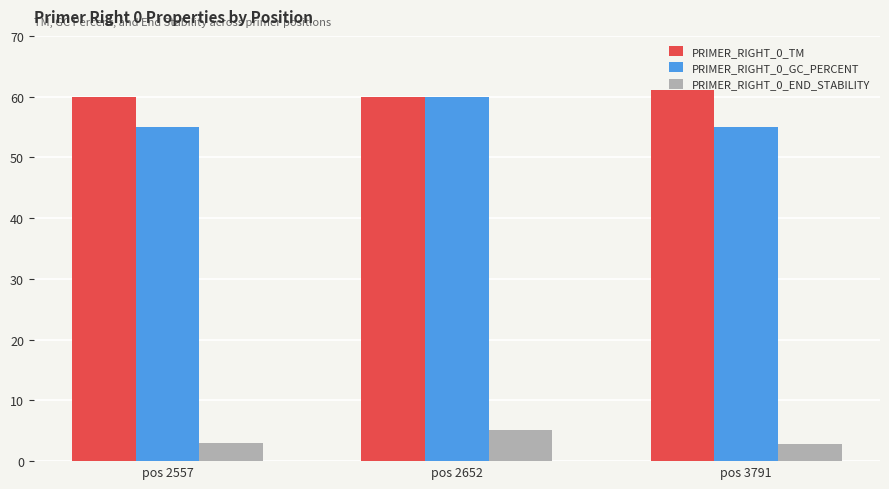

True or false: PRIMER_RIGHT_0_TM has a value of 60.0 at pos 2557.

True